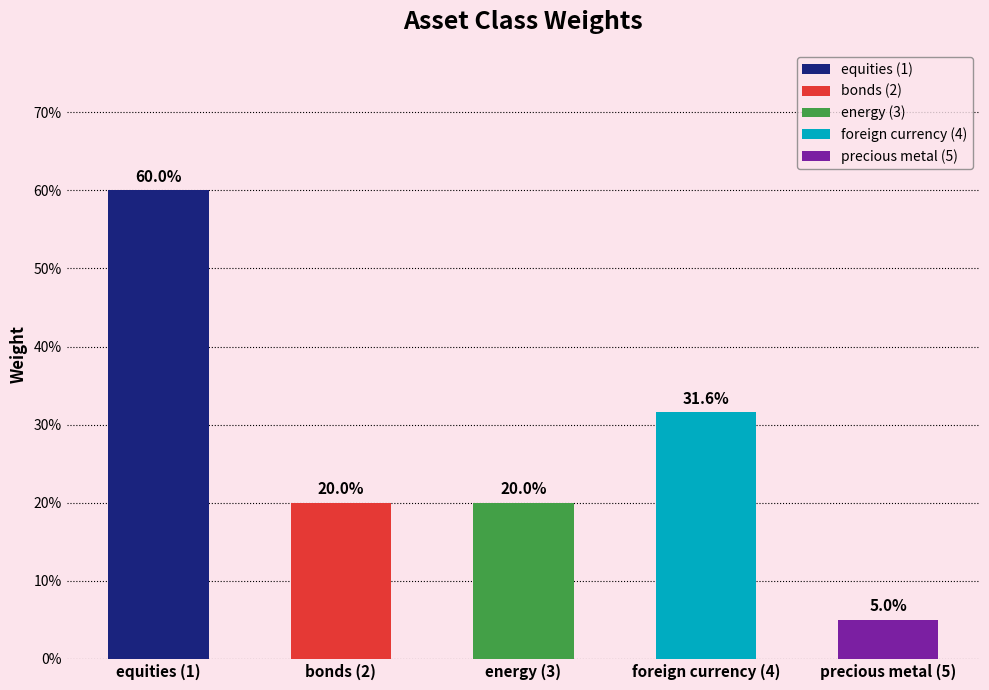

Reading left to right, transcribe all the data shown in this chart.

0.6	0.2	0.2	0.3	0.1